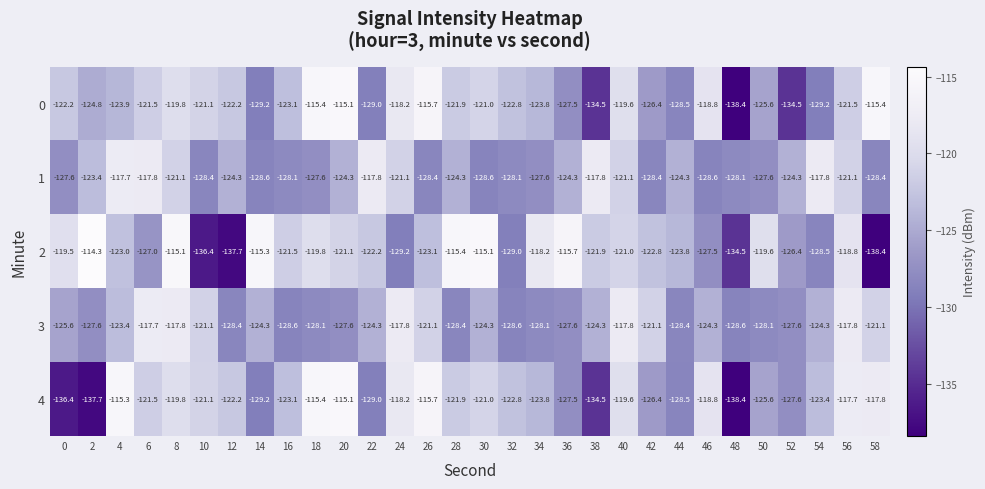

At which category is the sum across all series the highest?

8